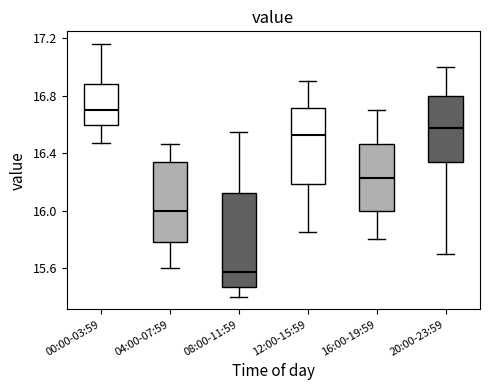

Reading left to right, transcribe this box plot: for each box, give where its median line is, the range the box spans, and where its two whiskers end, as read against the y-axis. The values are not printed on the chart, so give them approximately, as read against the axis.

00:00-03:59: median 16.70, box 16.60 to 16.90, whiskers 16.45 to 17.15
04:00-07:59: median 16.00, box 15.80 to 16.35, whiskers 15.60 to 16.45
08:00-11:59: median 15.55, box 15.45 to 16.15, whiskers 15.40 to 16.55
12:00-15:59: median 16.55, box 16.20 to 16.70, whiskers 15.85 to 16.90
16:00-19:59: median 16.25, box 16.00 to 16.45, whiskers 15.80 to 16.70
20:00-23:59: median 16.60, box 16.35 to 16.80, whiskers 15.70 to 17.00